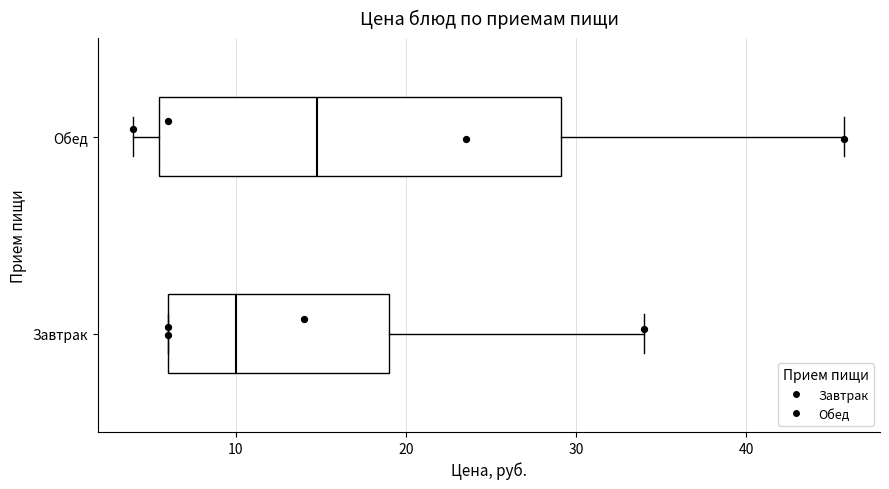

Which box has the furthest to the left median line?

Завтрак